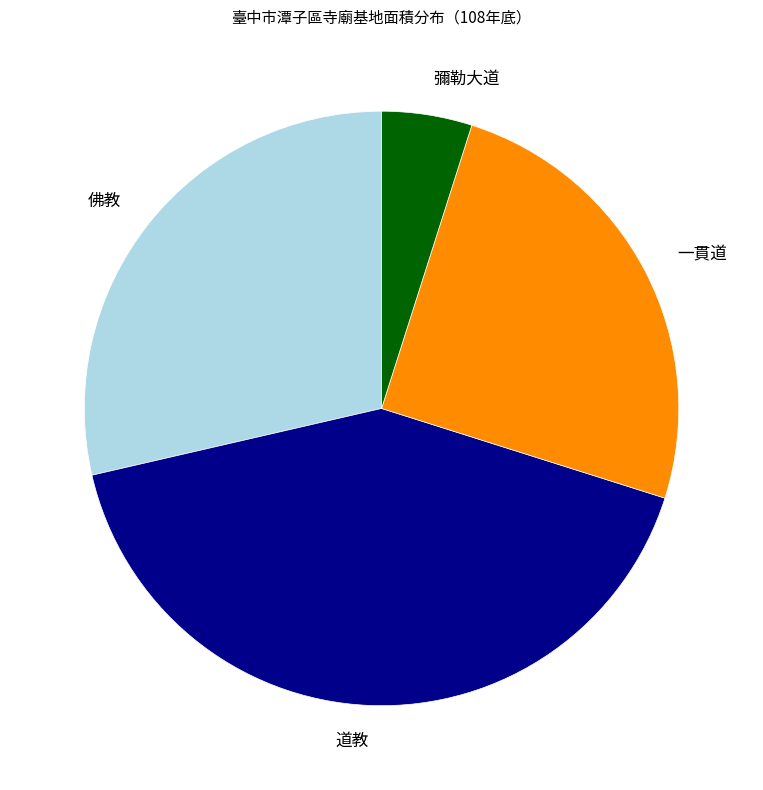

Do 佛教 and 一貫道 together represent more than half of the pie?

Yes